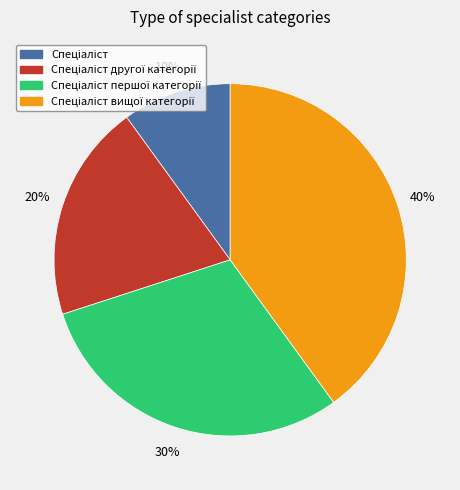

Is there any slice that represents more than half of the pie?

No